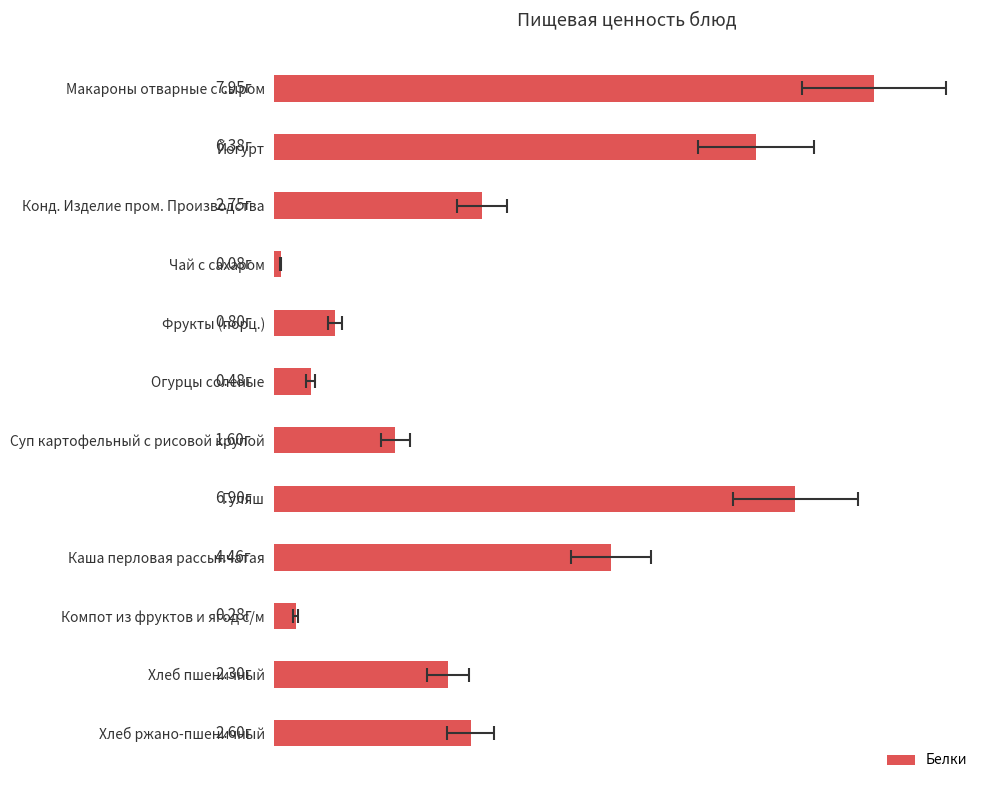

What is the difference between the second highest and second lowest values?

6.6